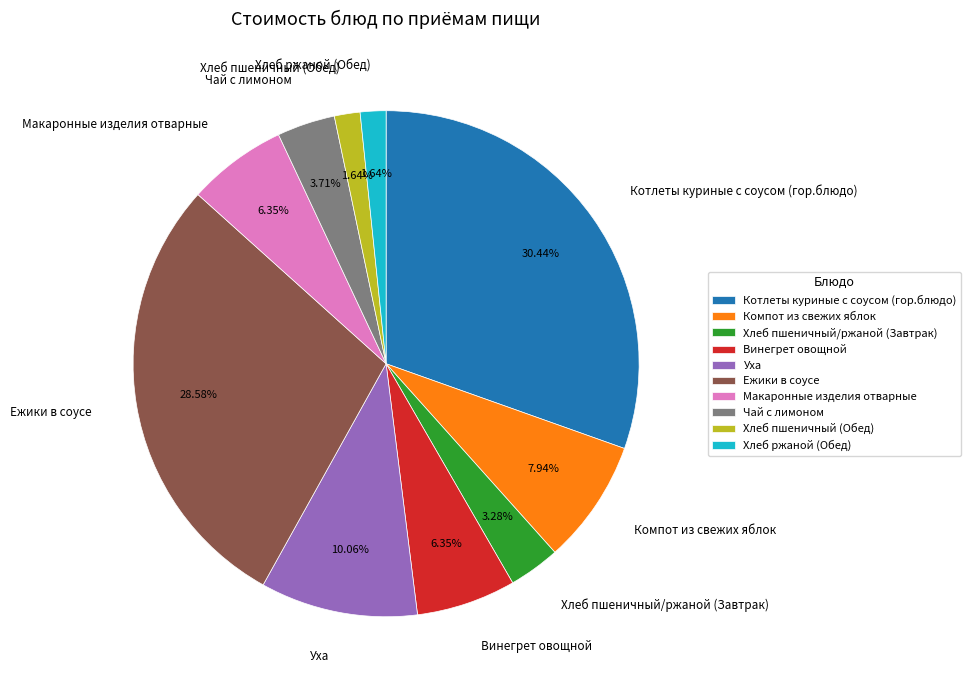

Which slice is the largest?

Котлеты куриные с соусом (гор.блюдо)